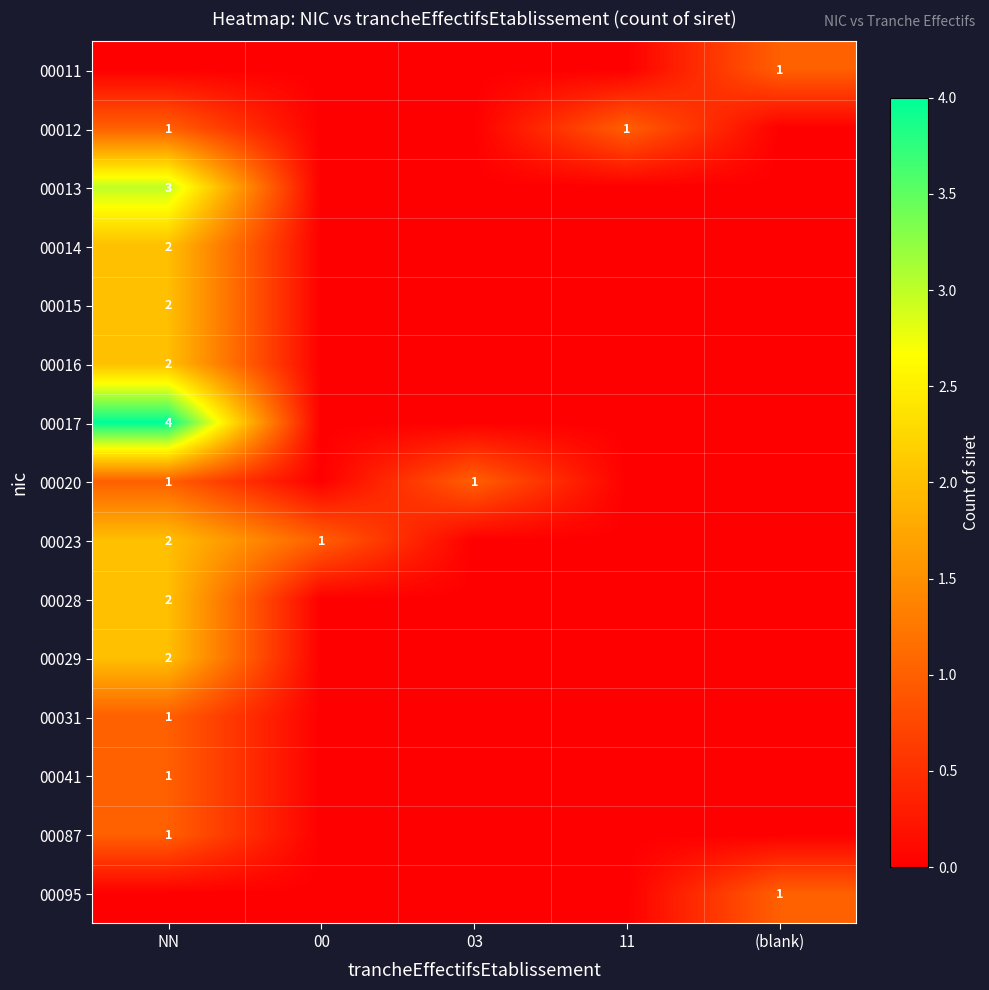

The 00013 series shows 3 at NN. True or false?

True